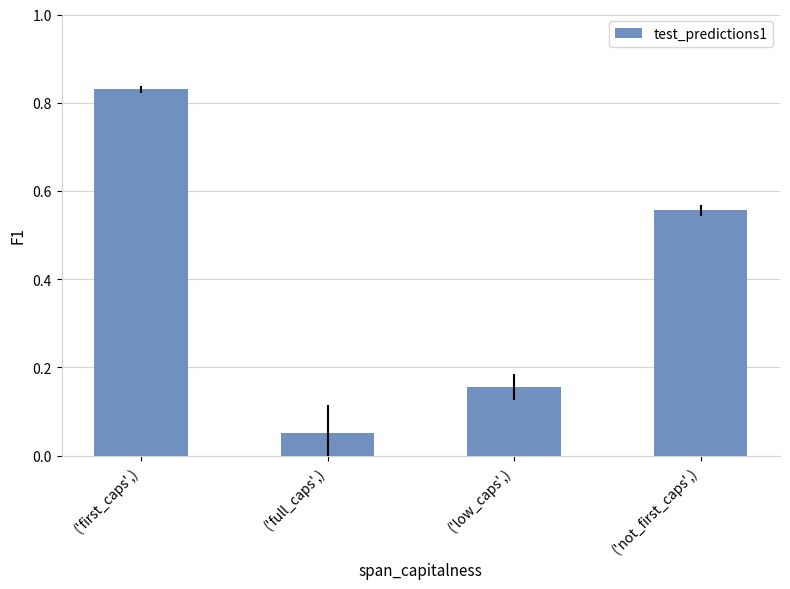

Which category has the highest value across all series?

('first_caps',)